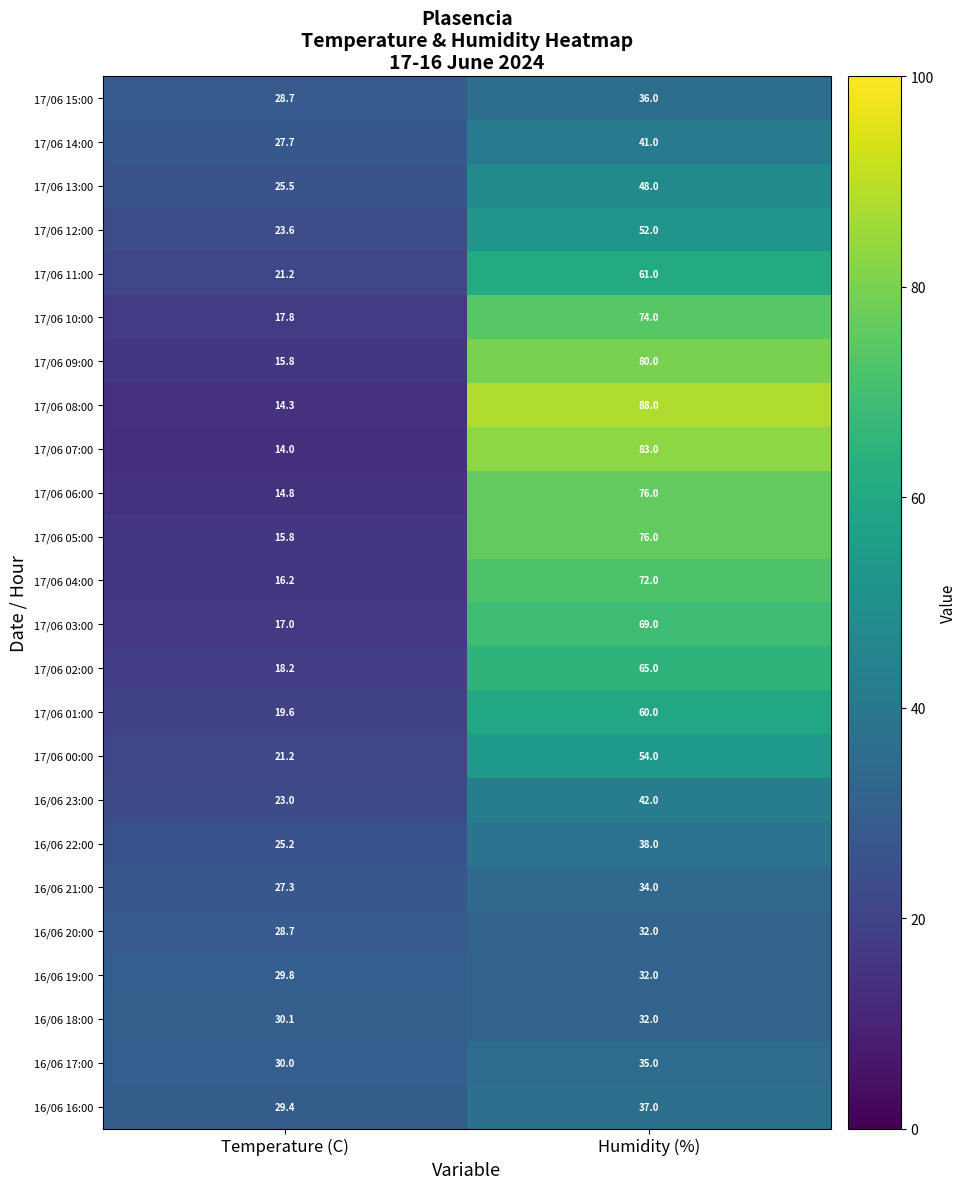

The value of 17/06 03:00 at Temperature (C) is 30.2. True or false?

False